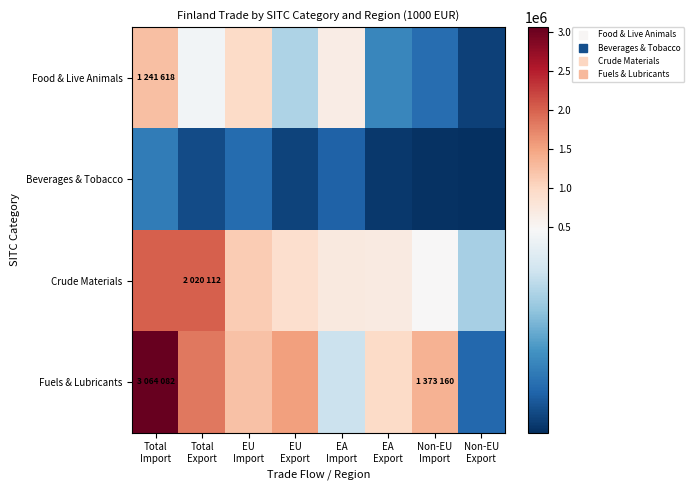

At which category is the sum across all series the highest?

Total
Import